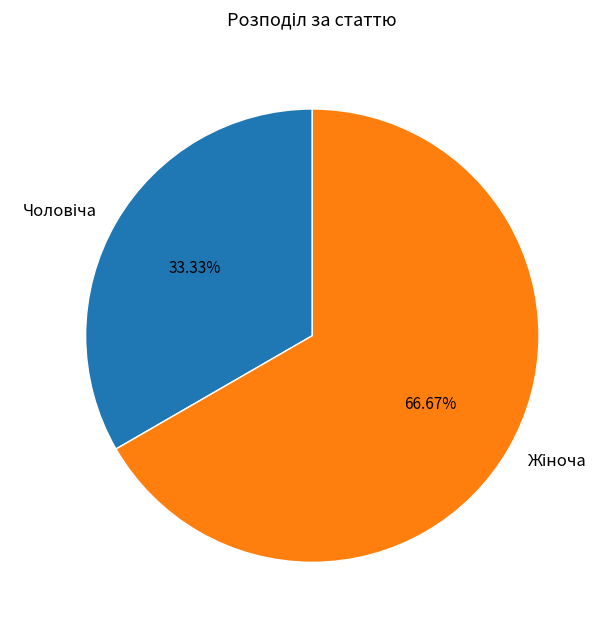

Is there a majority slice in this chart?

Yes